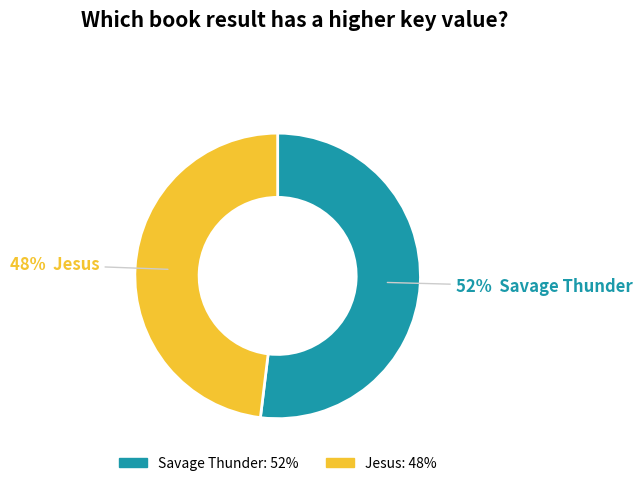

Is there a majority slice in this chart?

Yes